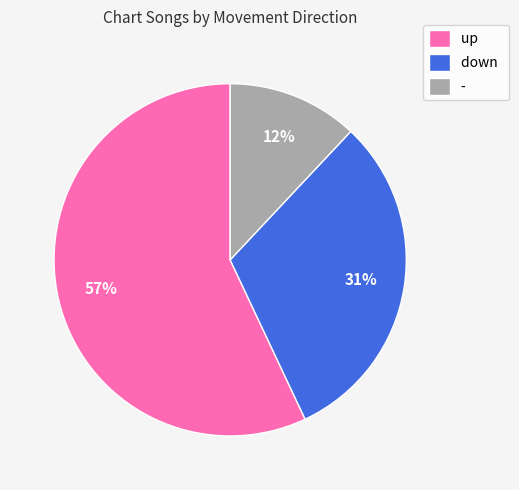

How many slices are in this pie chart?

3